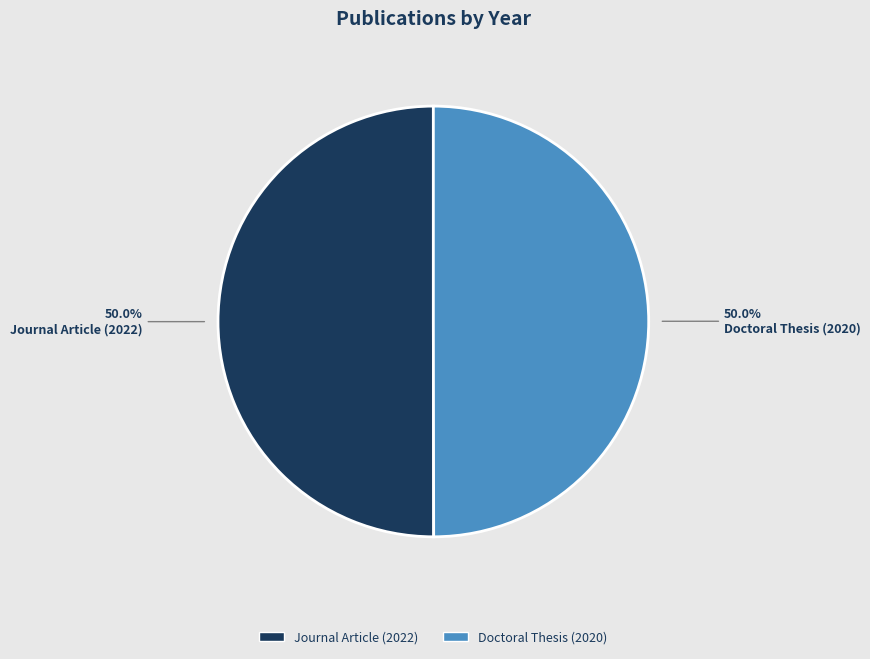

What is the ratio of the value at Doctoral Thesis (2020) to the value at Journal Article (2022)?

1.0